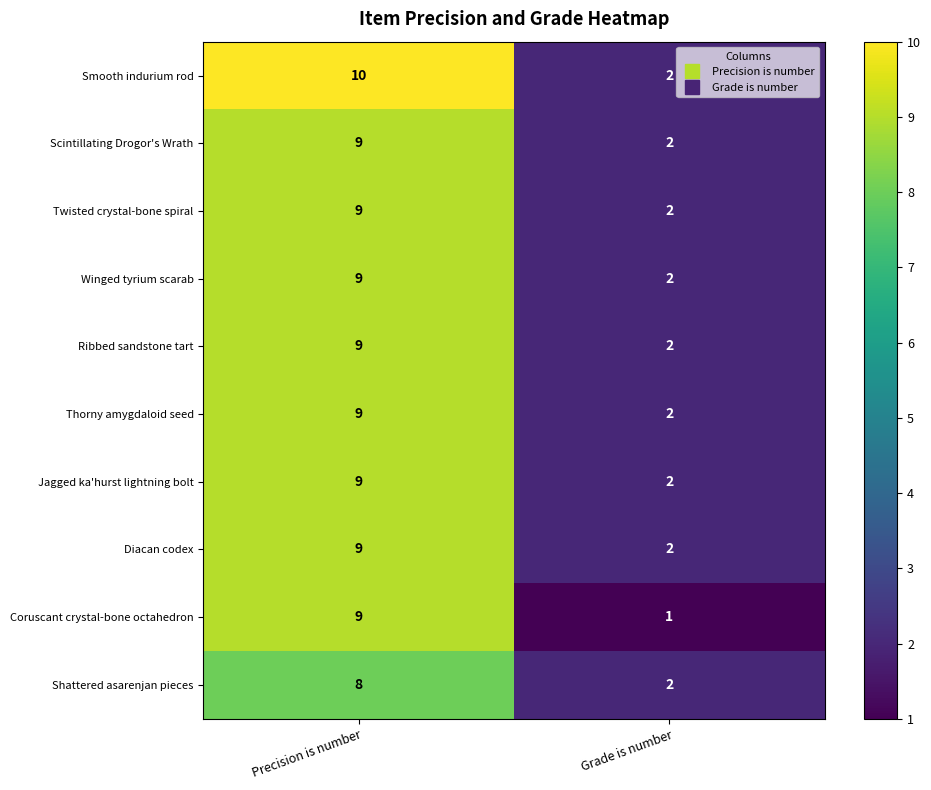

What is the sum of all Thorny amygdaloid seed values?

11